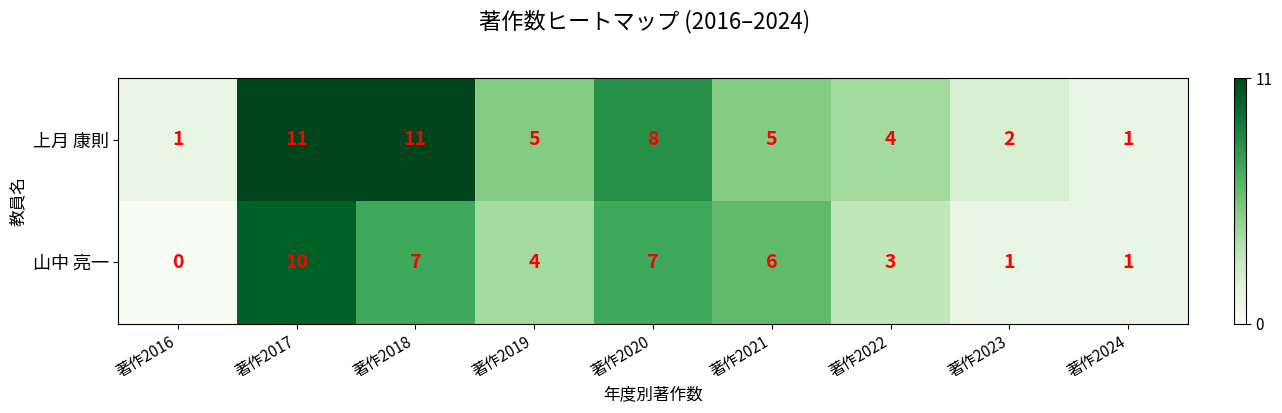

At which category is the sum across all series the highest?

著作2017